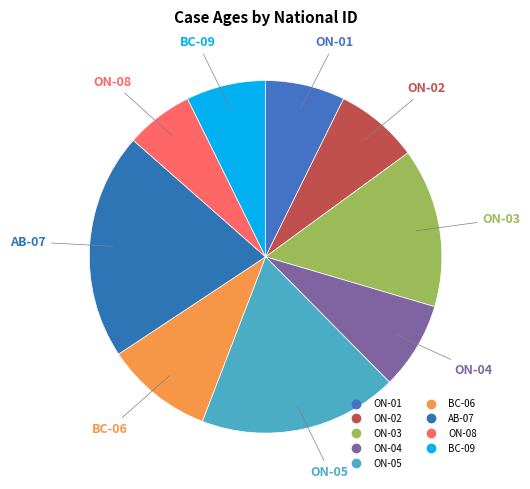

True or false: ON-03 accounts for 21% of the total.

False